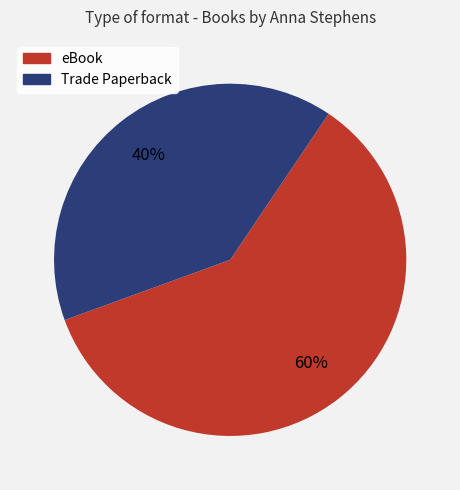

To the nearest percent, what is the combined percentage of eBook and Trade Paperback?

100%